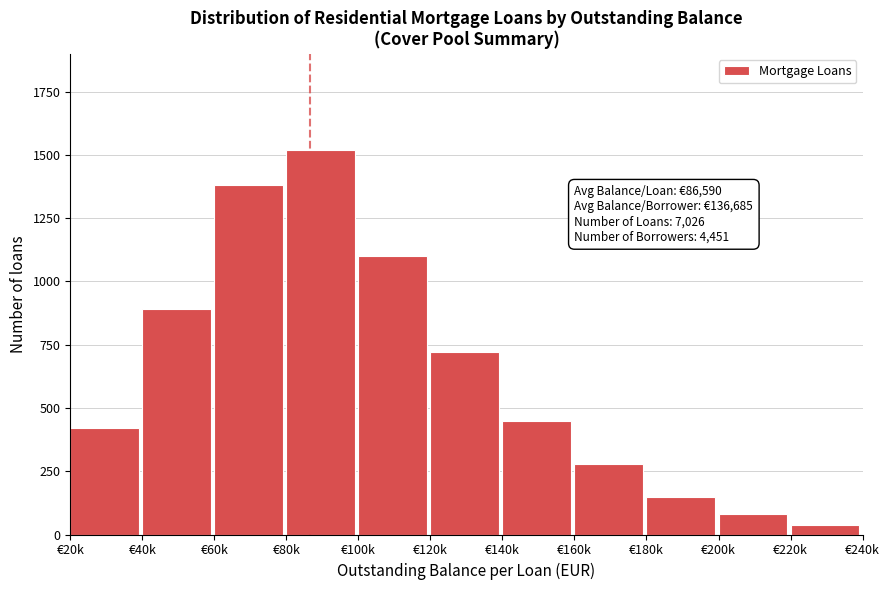

Reading left to right, what are all the values shown in this chart?

€20k=420	€40k=890	€60k=1380	€80k=1520	€100k=1100	€120k=720	€140k=450	€160k=280	€180k=150	€200k=80	€220k=36